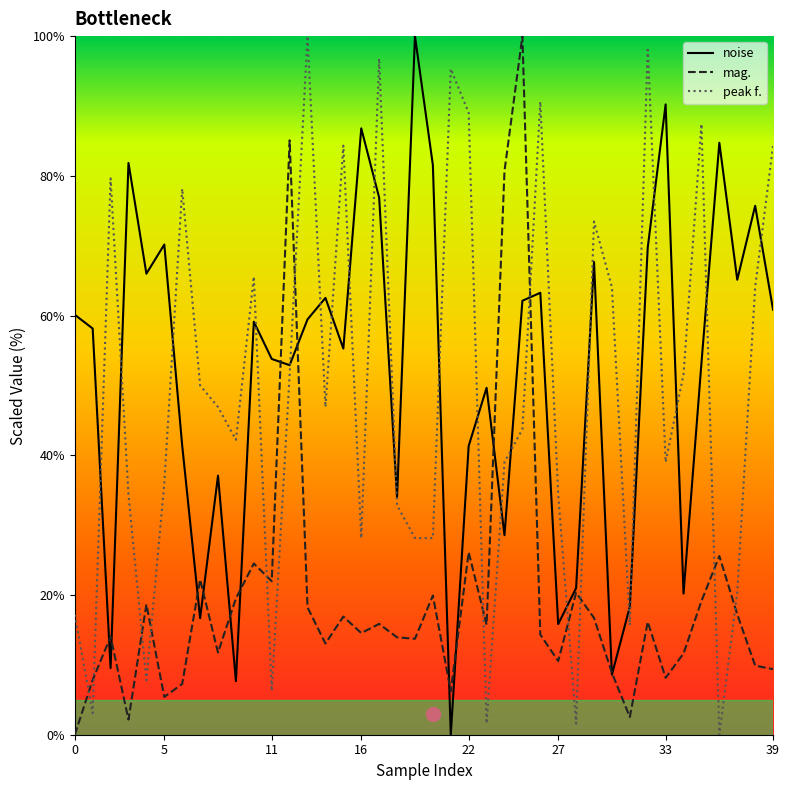

What is the average value of the peak f. series?

48.9